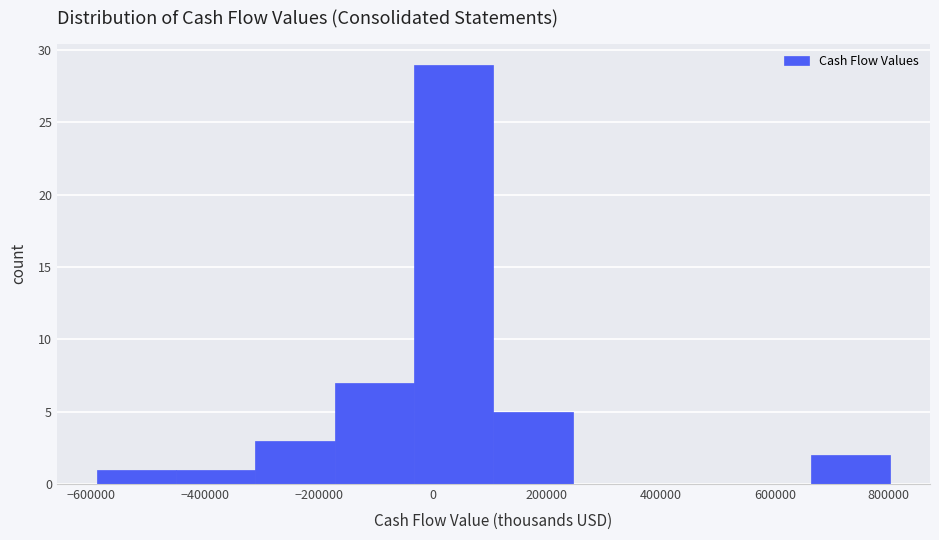

Reading left to right, transcribe this chart: for each bar, give the range it covers on the x-axis and its height. Neither the bar edges nor the heights are printed on the chart, so give them approximately, as read against the axes.

-580000 to -460000: 1
-460000 to -320000: 1
-320000 to -180000: 3
-180000 to -40000: 7
-40000 to 100000: 29
100000 to 240000: 5
240000 to 380000: 0
380000 to 520000: 0
520000 to 660000: 0
660000 to 800000: 2